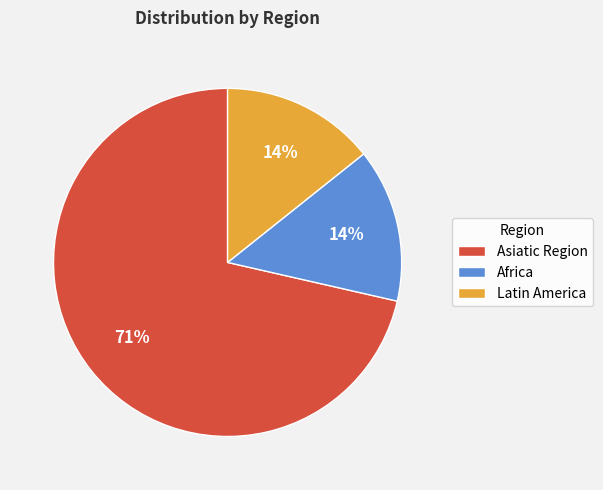

Do Latin America and Africa together represent more than half of the pie?

No